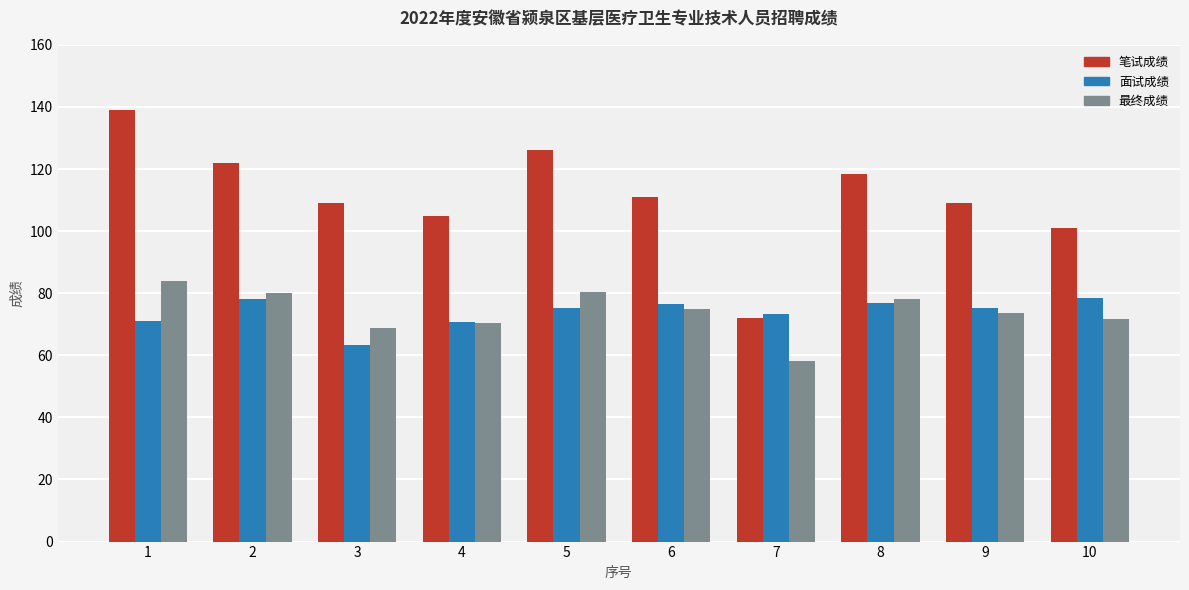

Which label corresponds to the smallest value in the chart?

7